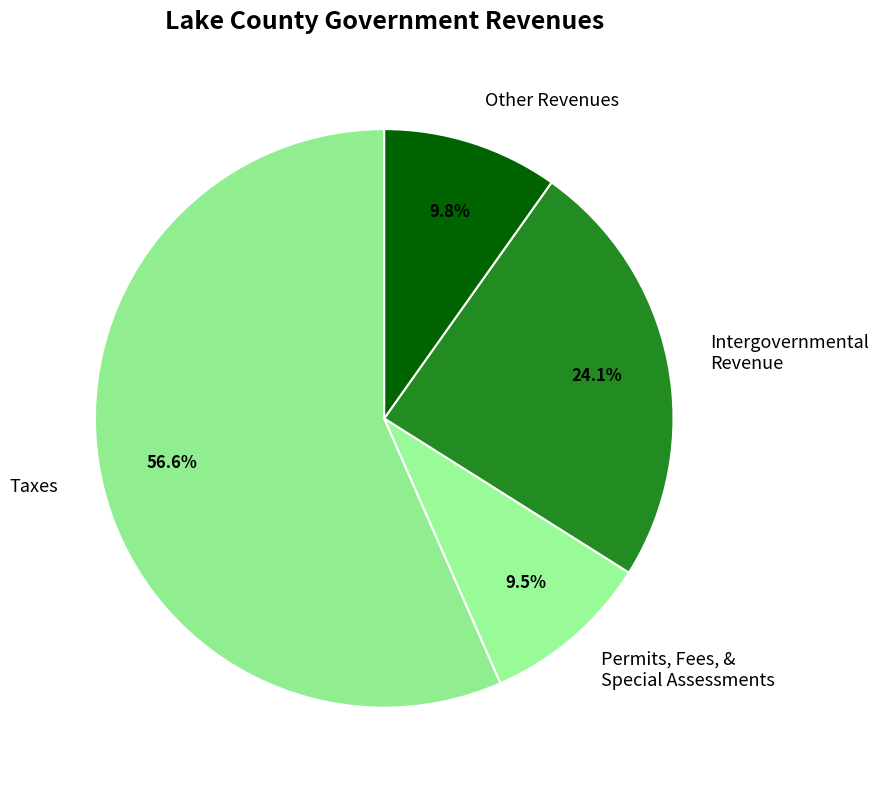

What percentage is NOT represented by Other Revenues?

90.2%